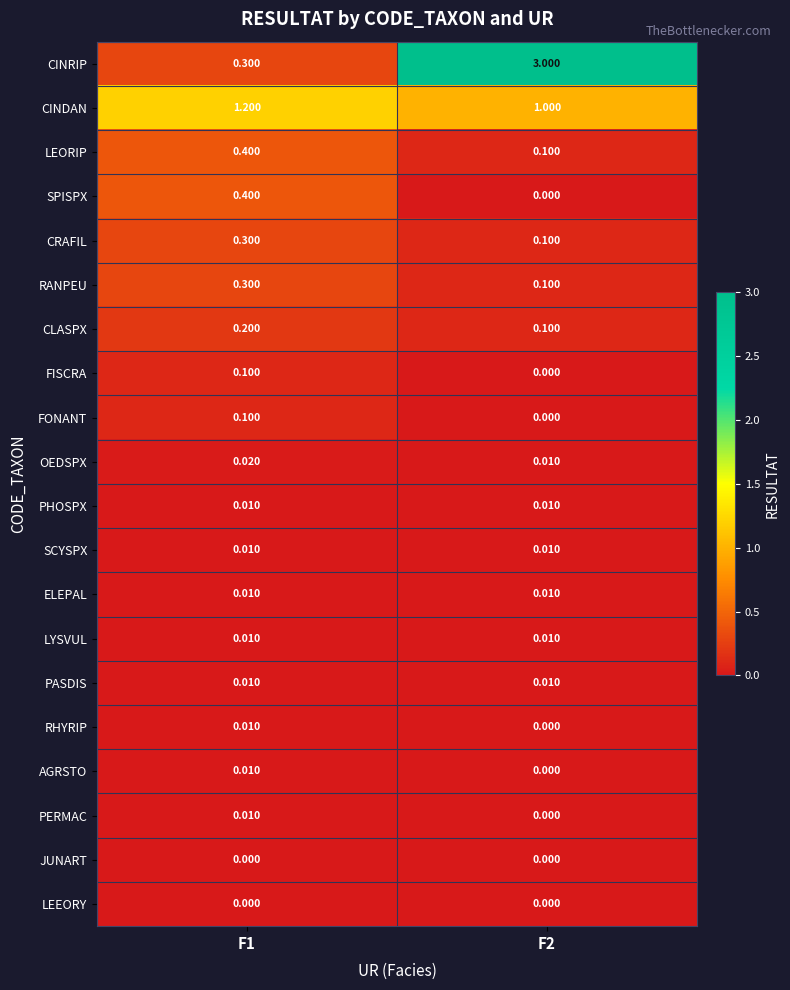

Which series changed the most between F1 and F2?

CINRIP